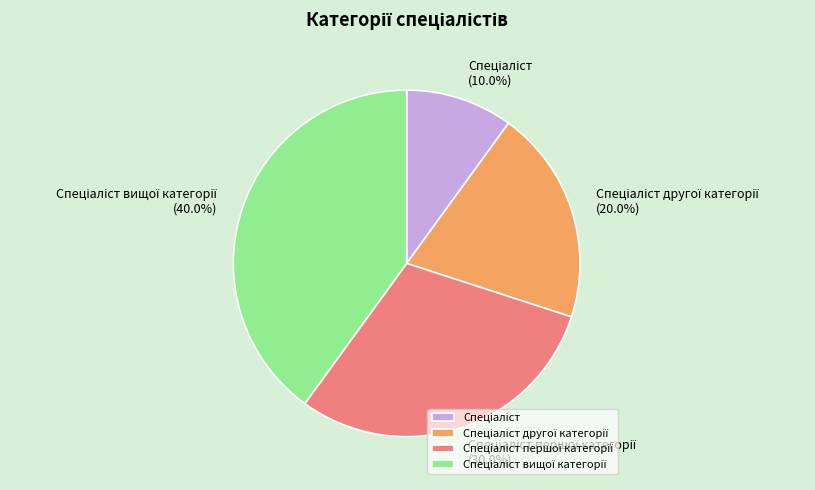

Is there a majority slice in this chart?

No